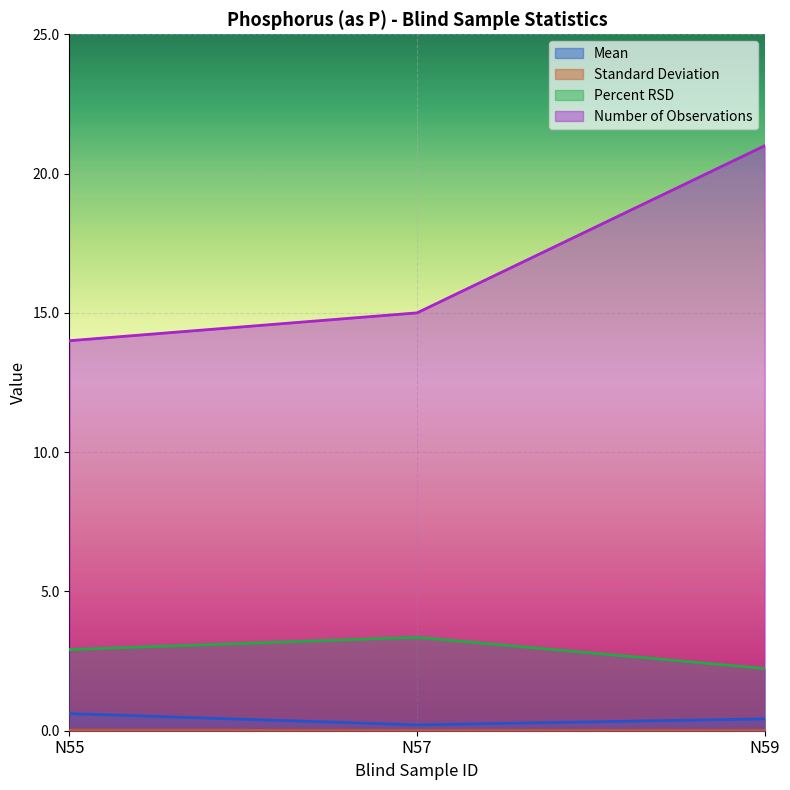

The Percent RSD series shows 2.2 at N59. True or false?

True